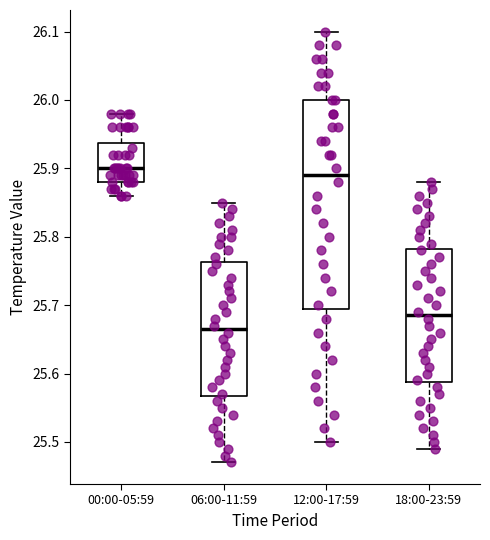

Which box is the tallest, from its lower edge to its upper edge?

12:00-17:59